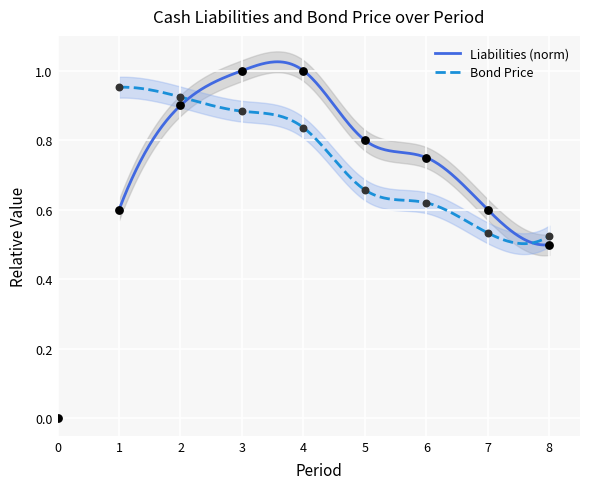

What is the change in value from 4 to 6?

-0.2